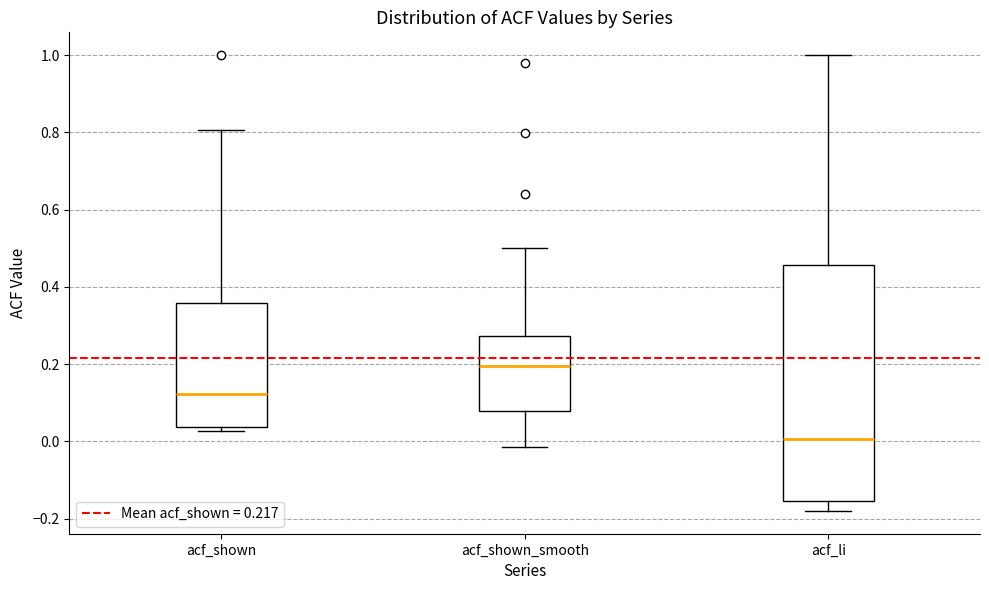

Which box has the lowest median line?

acf_li